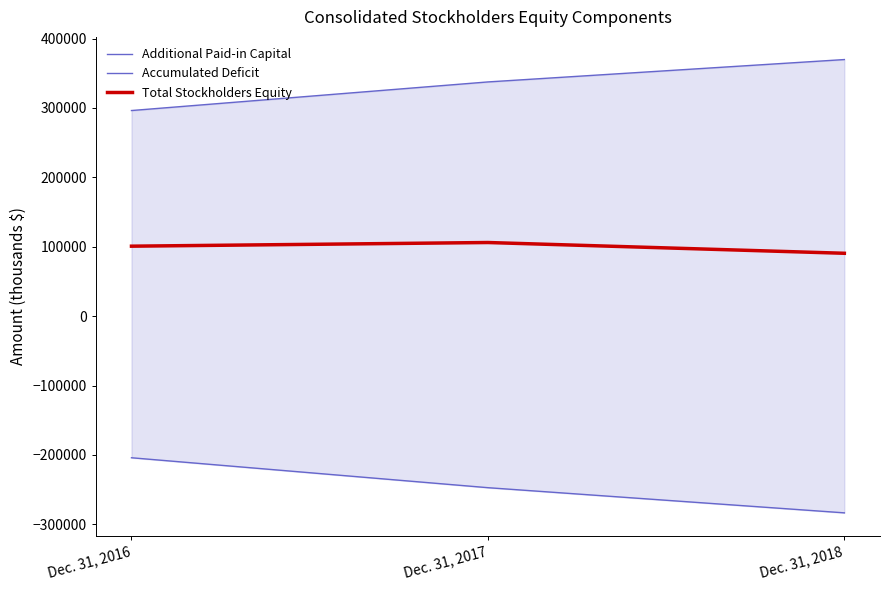

What is the spread (max minus min) of values at Dec. 31, 2017?

584774